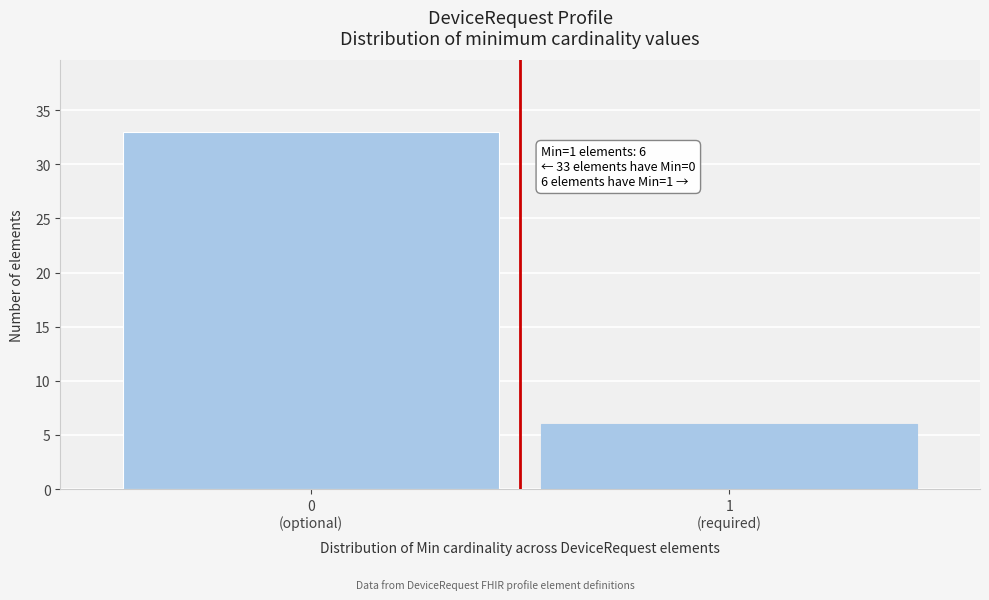

Reading left to right, list all the values displayed in this chart.

33	6